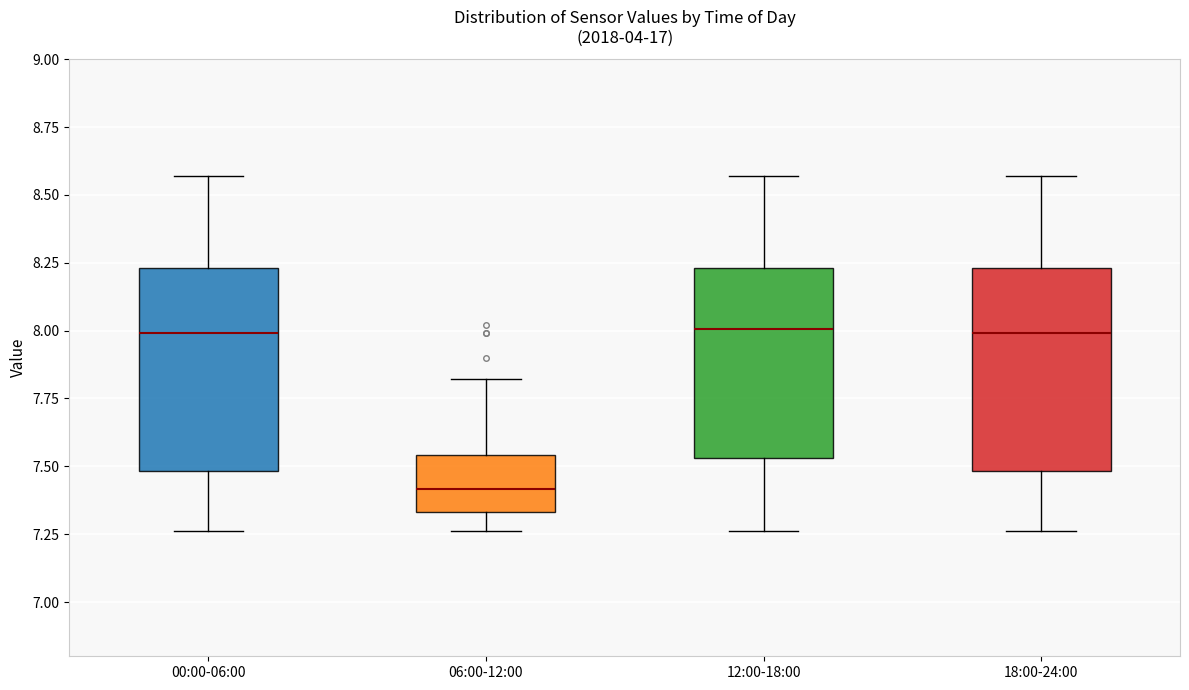

Reading left to right, transcribe this box plot: for each box, give where its median line is, the range the box spans, and where its two whiskers end, as read against the y-axis. The values are not printed on the chart, so give them approximately, as read against the axis.

00:00-06:00: median 8.00, box 7.50 to 8.25, whiskers 7.25 to 8.55
06:00-12:00: median 7.40, box 7.35 to 7.55, whiskers 7.25 to 7.80
12:00-18:00: median 8.00, box 7.55 to 8.25, whiskers 7.25 to 8.55
18:00-24:00: median 8.00, box 7.50 to 8.25, whiskers 7.25 to 8.55